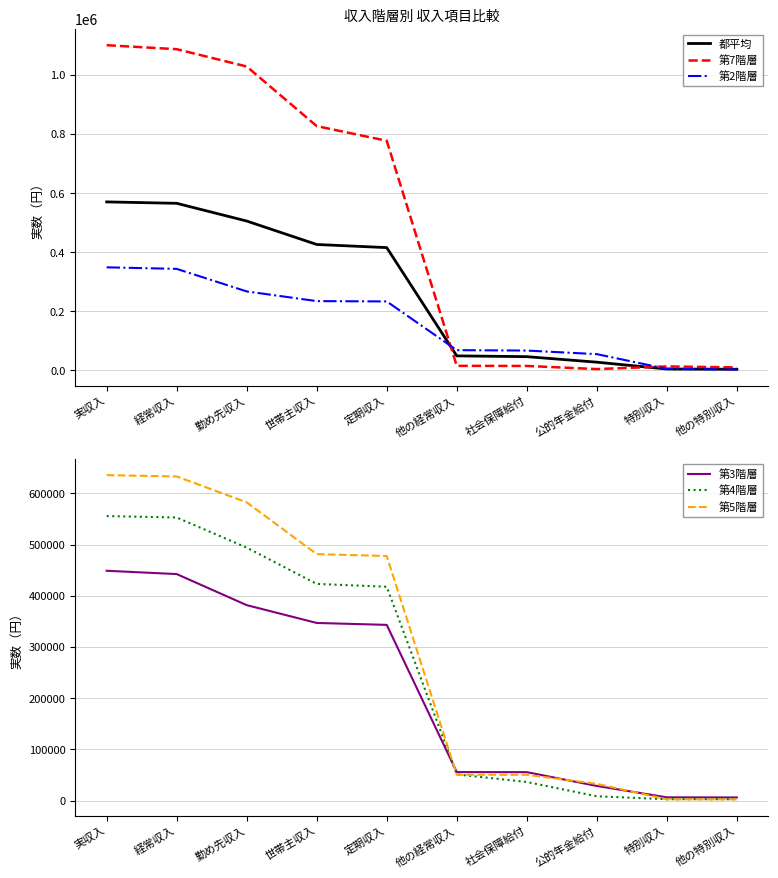

Reading left to right, what are all the values shown in this chart?

都平均: 570442	565677	505673	426290	415708	49214	46544	27835	4765	3930
第7階層: 1100879	1087391	1028805	826991	777363	15435	15113	4483	13487	10135
第2階層: 348934	343715	267421	234594	233459	68577	67164	55101	5219	3193
第3階層: 448991	442535	381861	347064	343304	55796	55640	28716	6456	6211
第4階層: 555828	553038	494204	423316	417769	51243	36469	8524	2790	2790
第5階層: 635794	633200	582593	481453	477842	50607	50532	32840	2594	2464